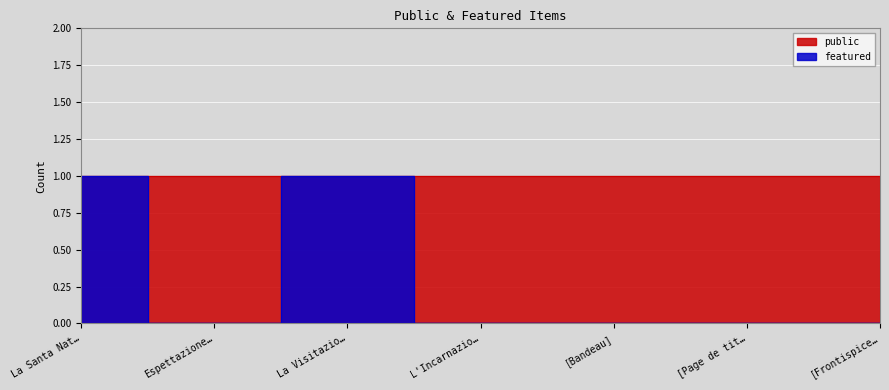

Which label corresponds to the smallest value in the chart?

Espettazione…